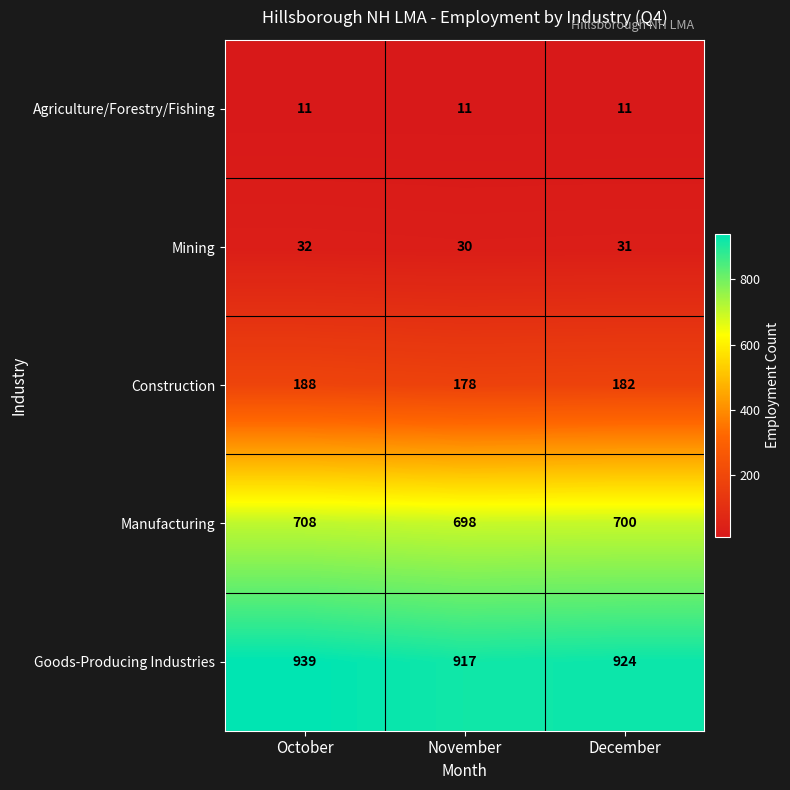

Count the number of data series in this chart.

5